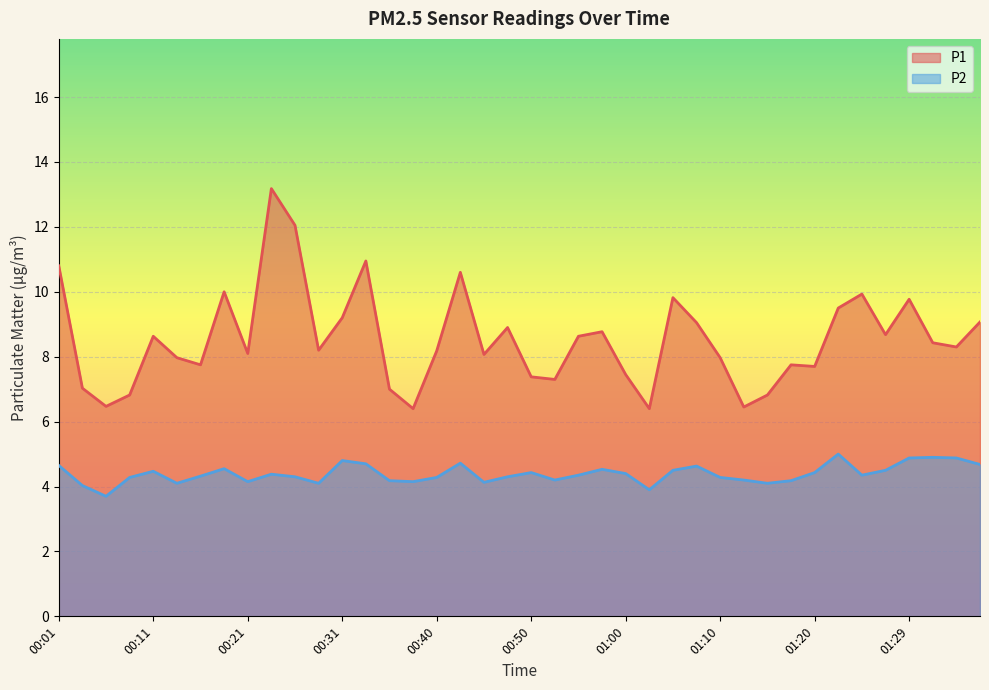

At how many categories does at least one series exceed 11?

2